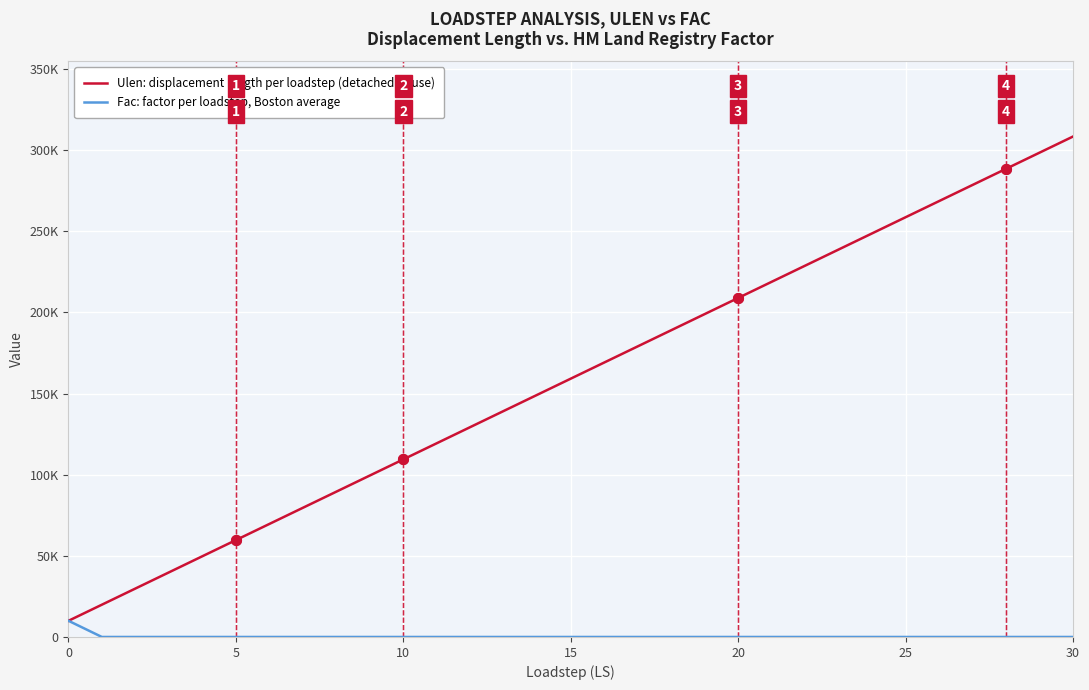

List the series in order of their overall mean, highest first.

Ulen: displacement length per loadstep (detached house), Fac: factor per loadstep, Boston average